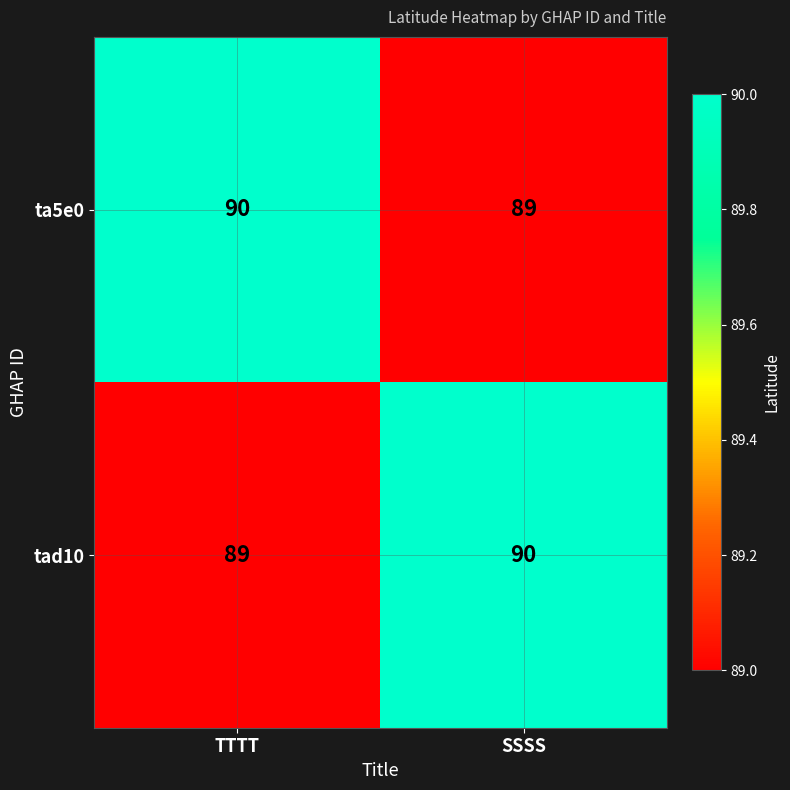

The value of tad10 at TTTT is 89. True or false?

True